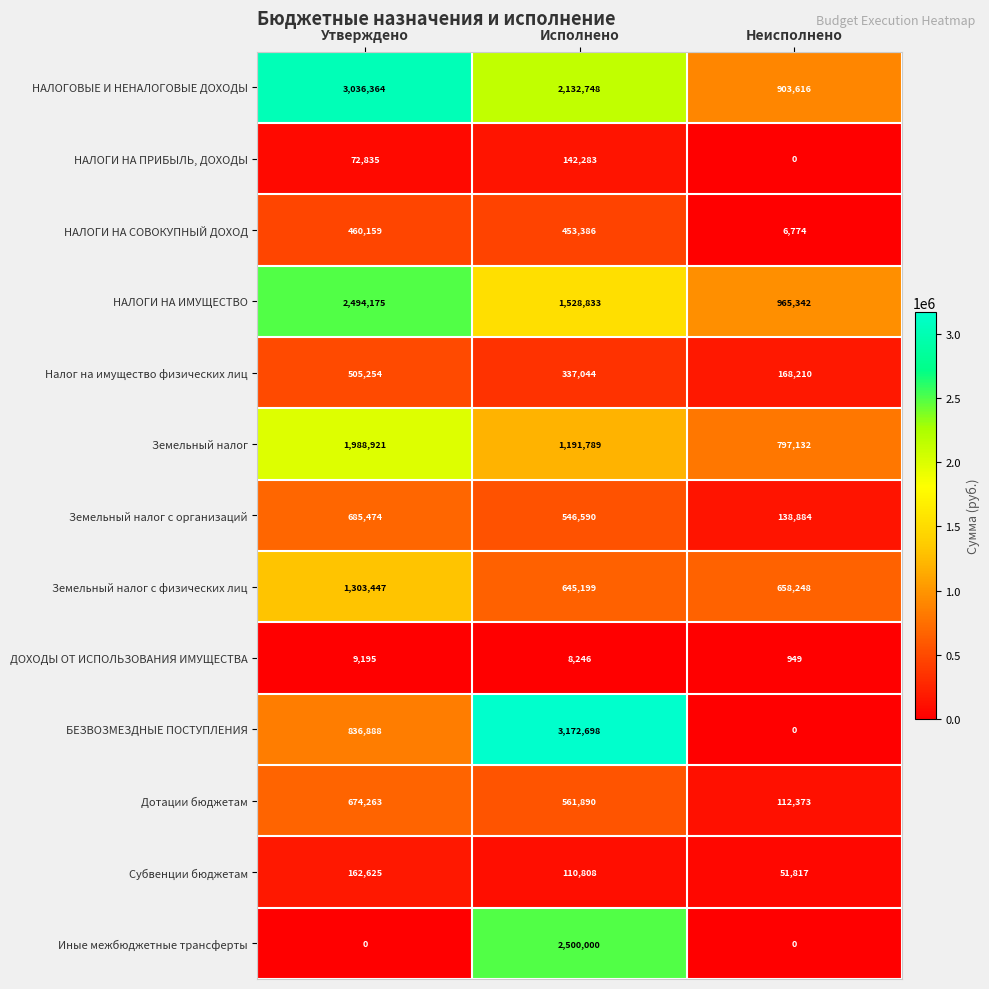

At Утверждено, list the series in order from largest to smallest.

НАЛОГОВЫЕ И НЕНАЛОГОВЫЕ ДОХОДЫ, НАЛОГИ НА ИМУЩЕСТВО, Земельный налог, Земельный налог с физических лиц, БЕЗВОЗМЕЗДНЫЕ ПОСТУПЛЕНИЯ, Земельный налог с организаций, Дотации бюджетам, Налог на имущество физических лиц, НАЛОГИ НА СОВОКУПНЫЙ ДОХОД, Субвенции бюджетам, НАЛОГИ НА ПРИБЫЛЬ, ДОХОДЫ, ДОХОДЫ ОТ ИСПОЛЬЗОВАНИЯ ИМУЩЕСТВА, Иные межбюджетные трансферты